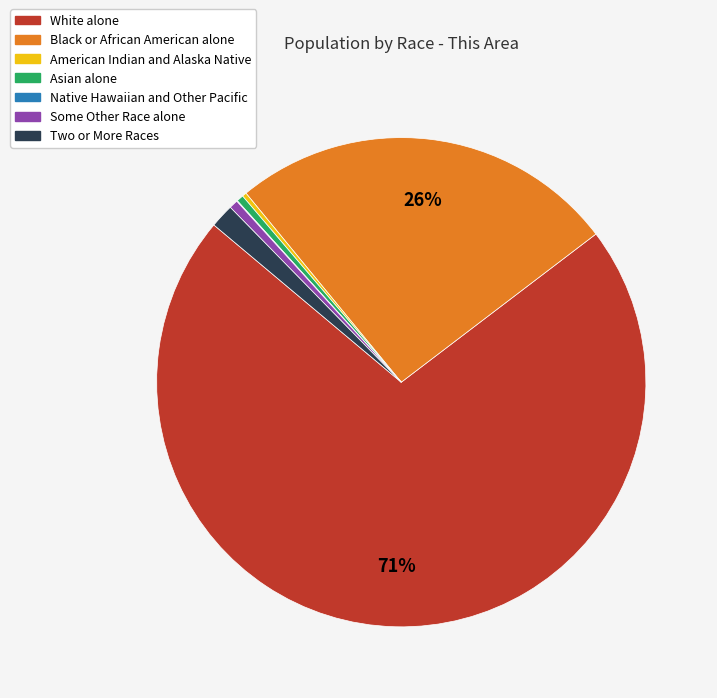

To the nearest percent, what is the average slice percentage?

14%